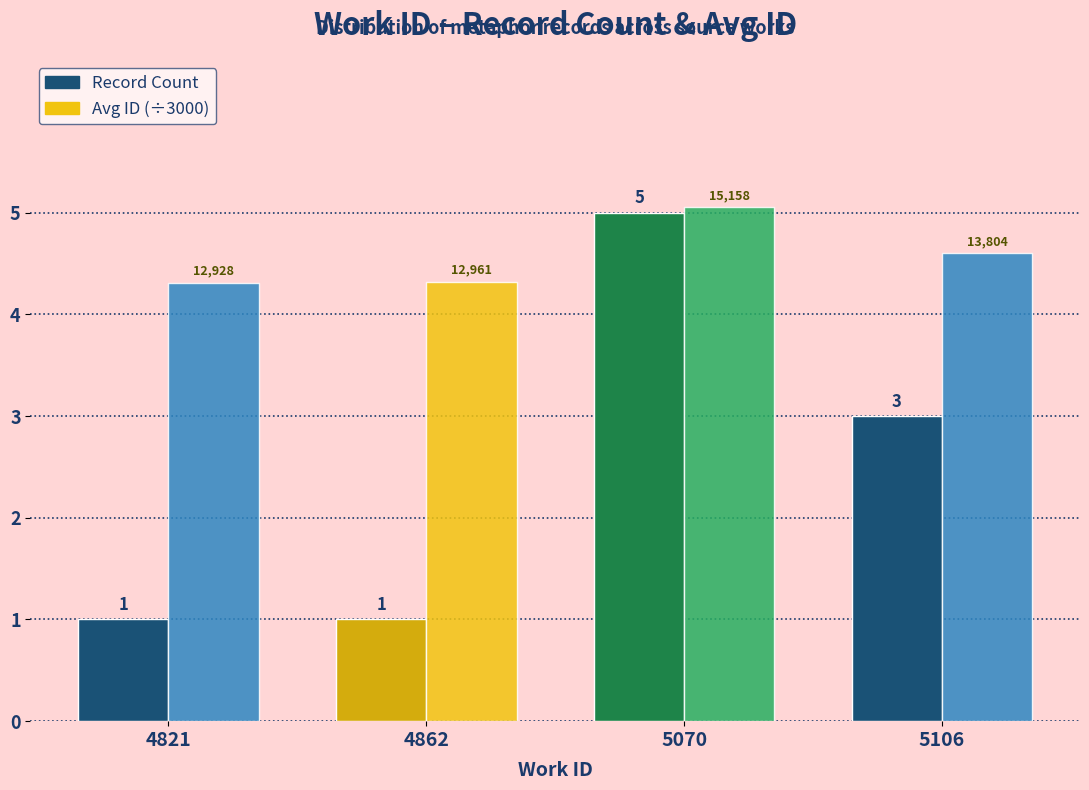

How many categories are shown in the chart?

4